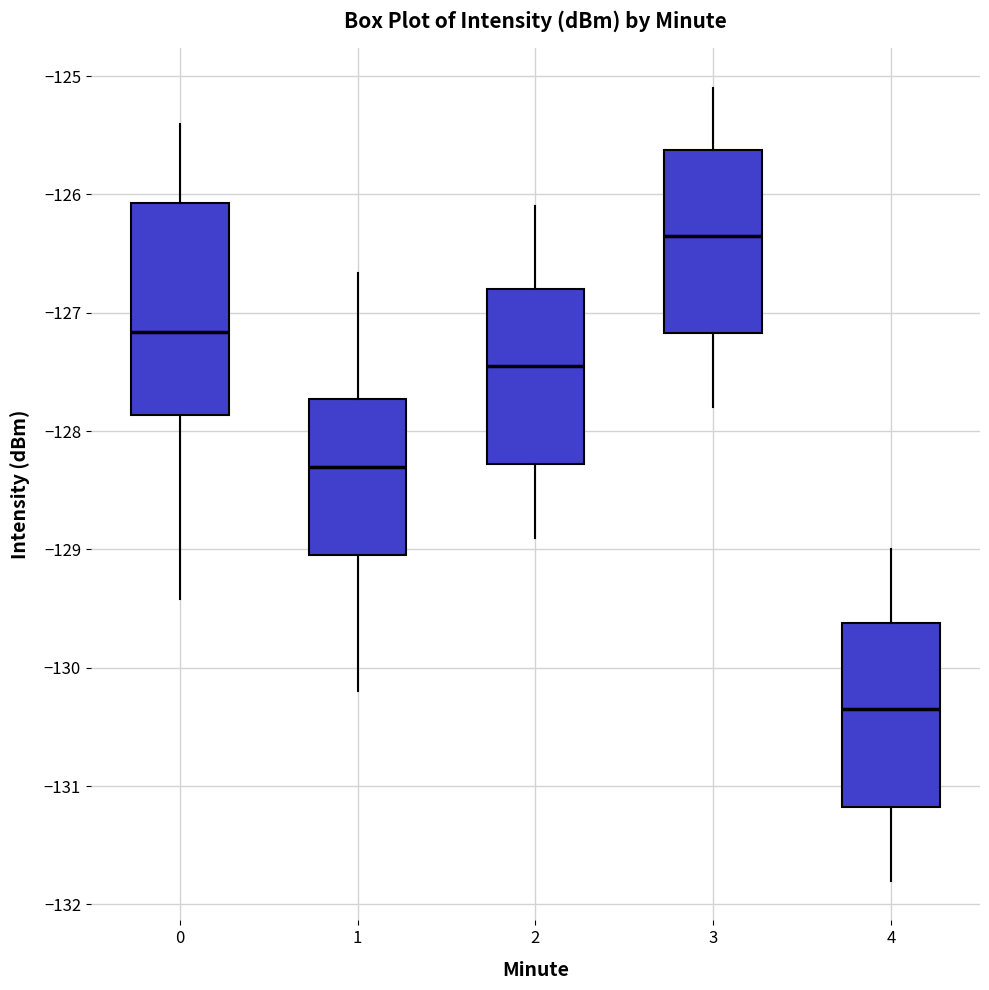

Reading left to right, transcribe this box plot: for each box, give where its median line is, the range the box spans, and where its two whiskers end, as read against the y-axis. The values are not printed on the chart, so give them approximately, as read against the axis.

0: median -127.2, box -127.9 to -126.1, whiskers -129.4 to -125.4
1: median -128.3, box -129.0 to -127.7, whiskers -130.2 to -126.7
2: median -127.4, box -128.3 to -126.8, whiskers -128.9 to -126.1
3: median -126.3, box -127.2 to -125.6, whiskers -127.8 to -125.1
4: median -130.3, box -131.2 to -129.6, whiskers -131.8 to -129.0